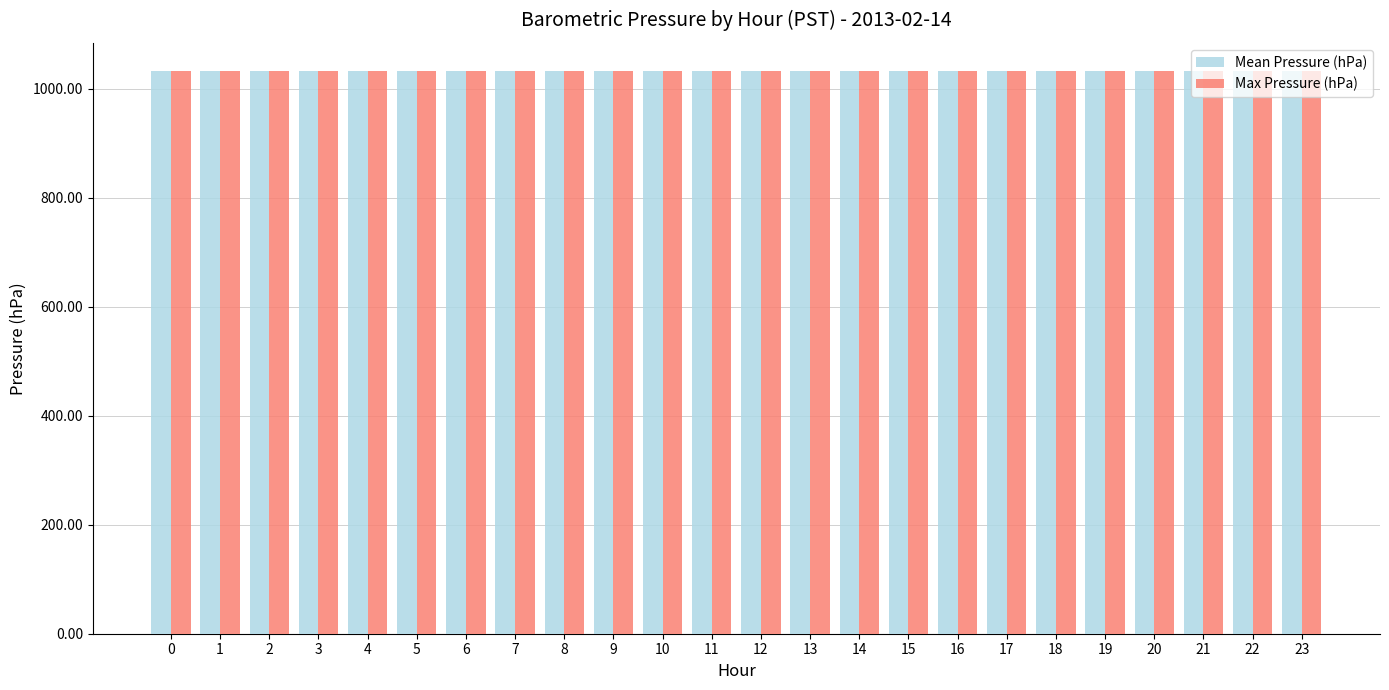

The value of Max Pressure (hPa) at 4 is 1032.7. True or false?

True